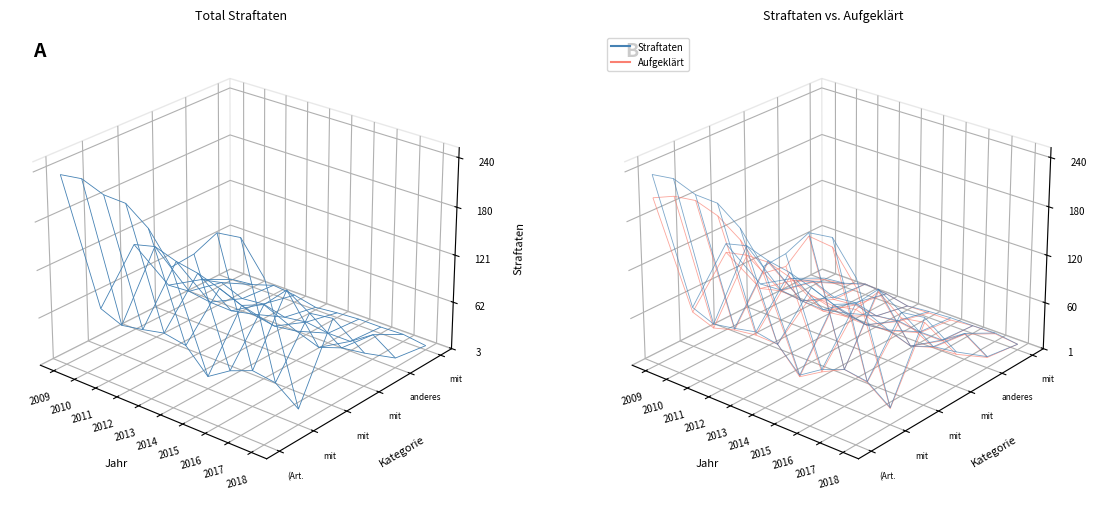

Reading right to left, list all the values displayed in this chart.

Tötungsdelikt (Art. 111-113/116): 9=199	8=236	7=232	6=198	5=173	4=209	3=229	2=230	1=240	0=236
Tötungsdelikt mit Schusswaffe: 9=22	8=43	7=47	6=36	5=18	4=46	3=51	2=45	1=40	0=51
Tötungsdelikt mit Schneid-/Stichwaffe: 9=109	8=105	7=123	6=95	5=84	4=95	3=104	2=109	1=118	0=111
Tötungsdelikt mit Körpergewalt: 9=44	8=40	7=30	6=40	5=36	4=41	3=35	2=36	1=40	0=38
Tötungsdelikt anderes Tatmittel: 9=15	8=34	7=15	6=15	5=19	4=15	3=22	2=19	1=30	0=24
Tötungsdelikt mit Schlag-/Hiebwaffe: 9=8	8=12	7=11	6=11	5=9	4=6	3=12	2=15	1=6	0=3